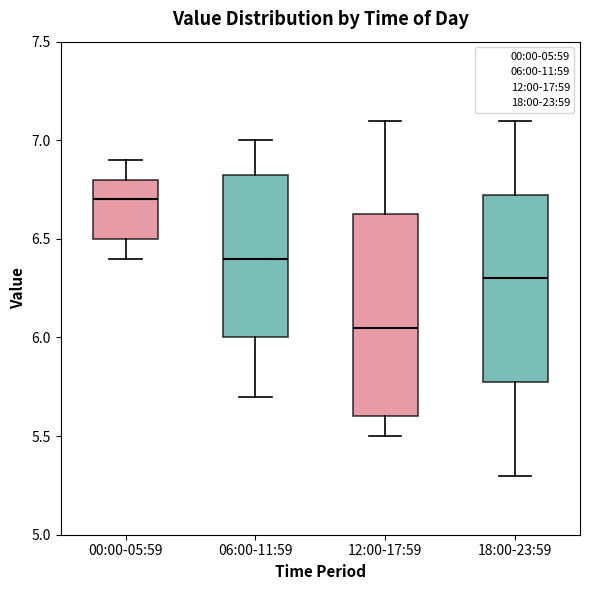

Where does the upper whisker of the box for 18:00-23:59 end on the y-axis? The values are not printed on the chart, so give them approximately, as read against the axis.

7.10